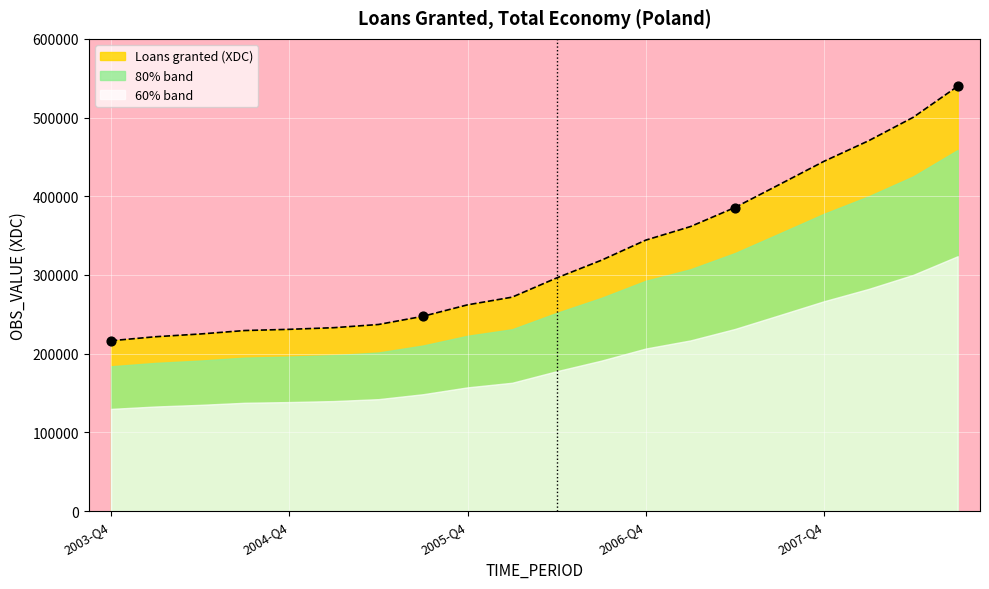

What is the change in value from 2004-Q4 to 2007-Q2?

+154749.3